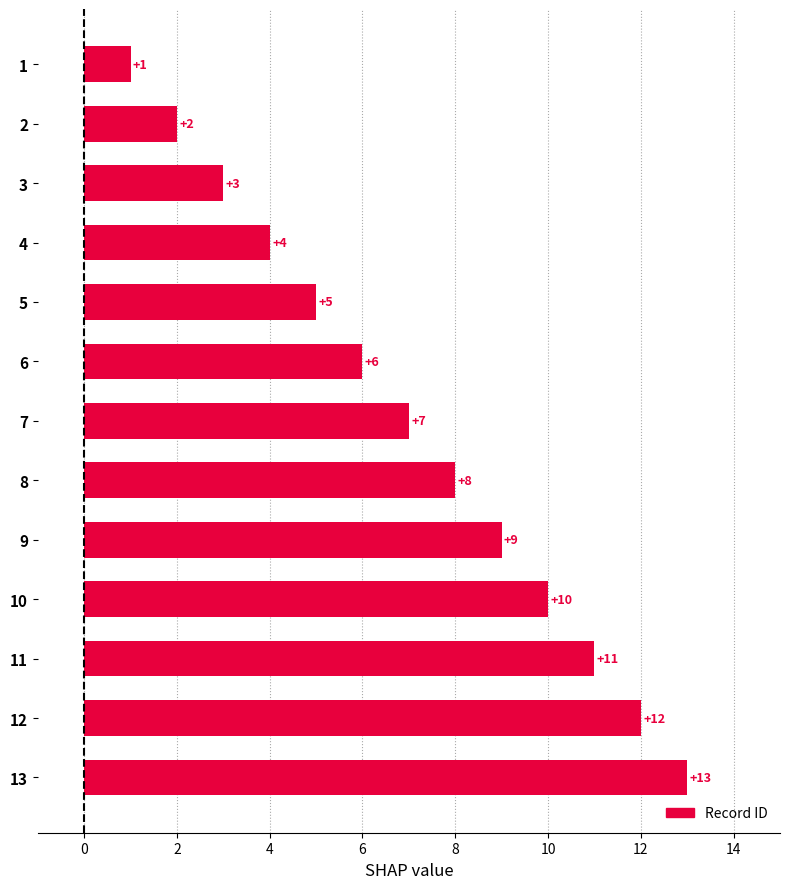

The chart shows a value of 6 at 4. True or false?

False